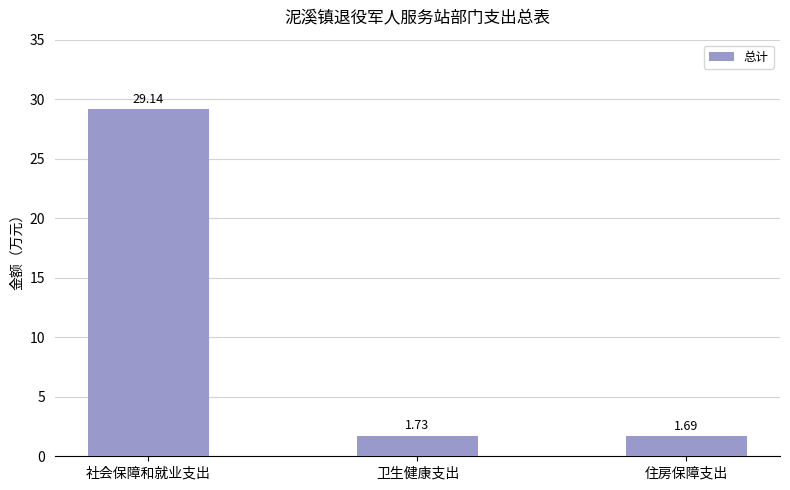

Approximately how many times larger is the value at 社会保障和就业支出 compared to 住房保障支出?

17.2